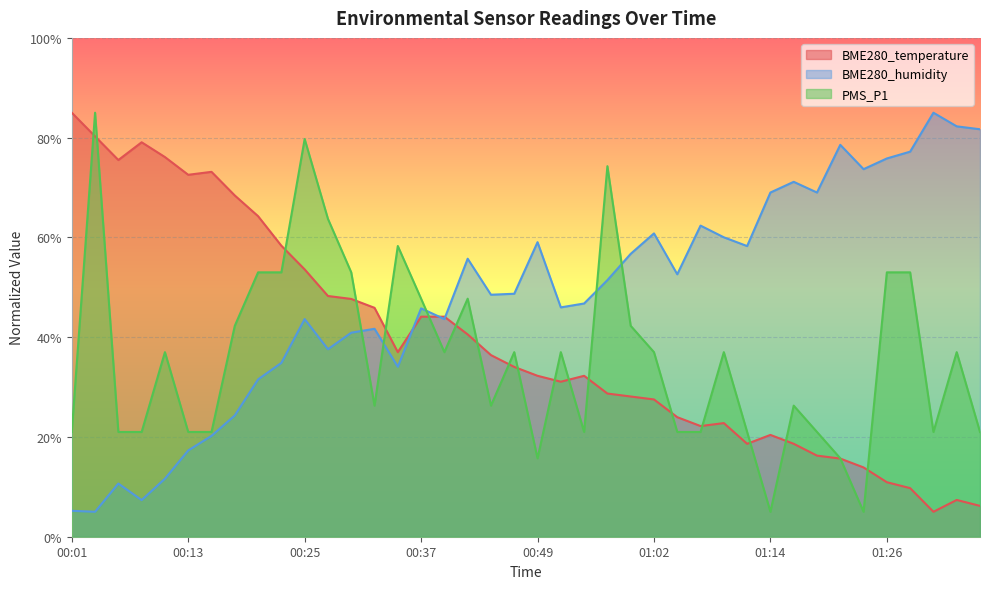

At which label does BME280_humidity reach its peak?

01:31